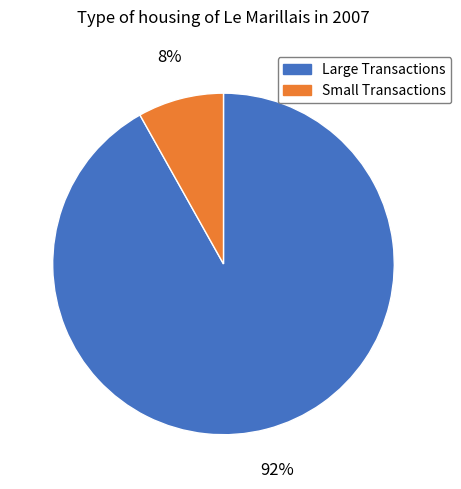

Does any single category account for the majority?

Yes